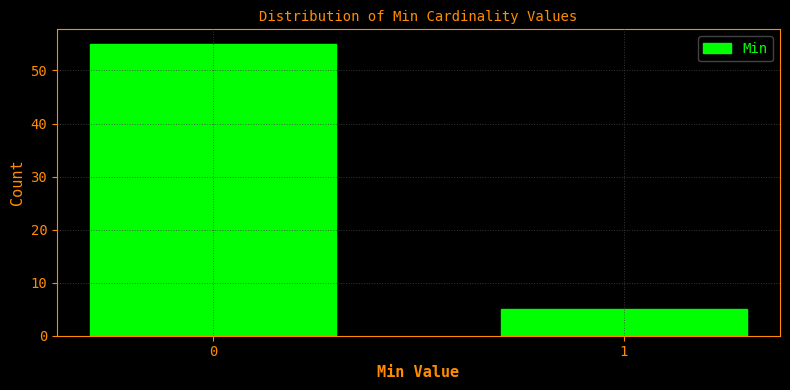

Reading left to right, what are all the values shown in this chart?

55	5